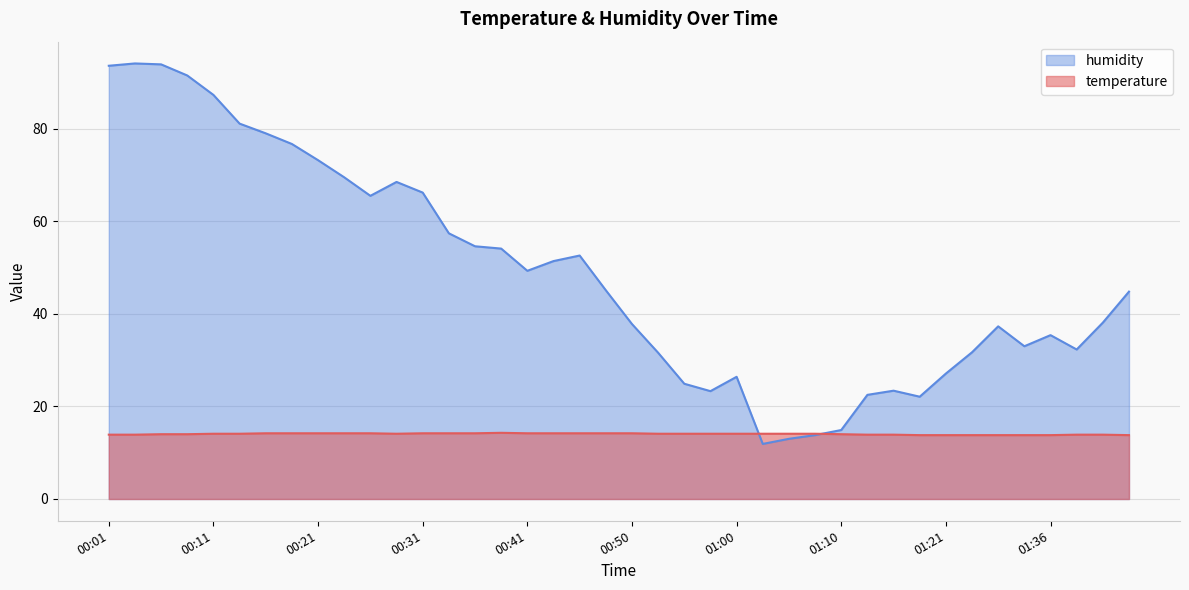

Between which two adjacent categories do humidity and temperature first intersect?

01:00 and 01:03